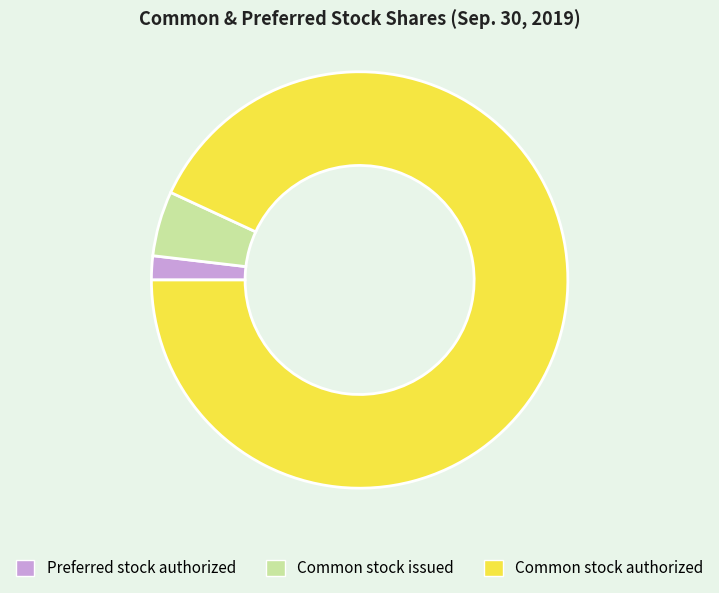

Which category has the smallest portion of the pie?

Preferred stock authorized